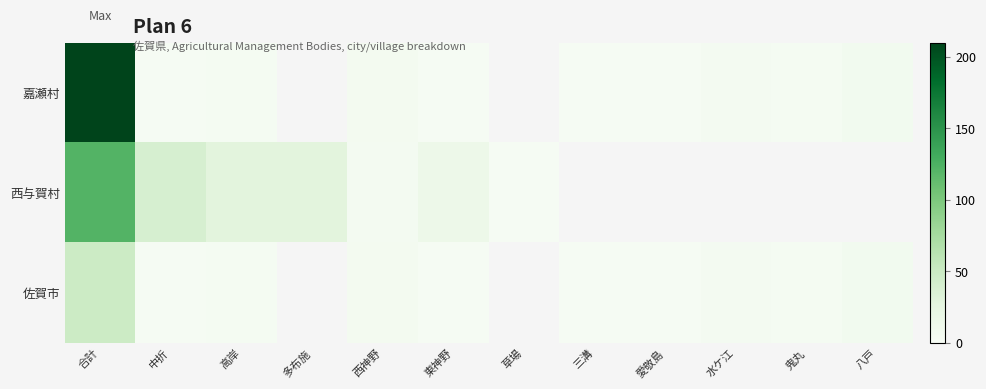

Where is 西与賀村 nearest to the value 62?

中折